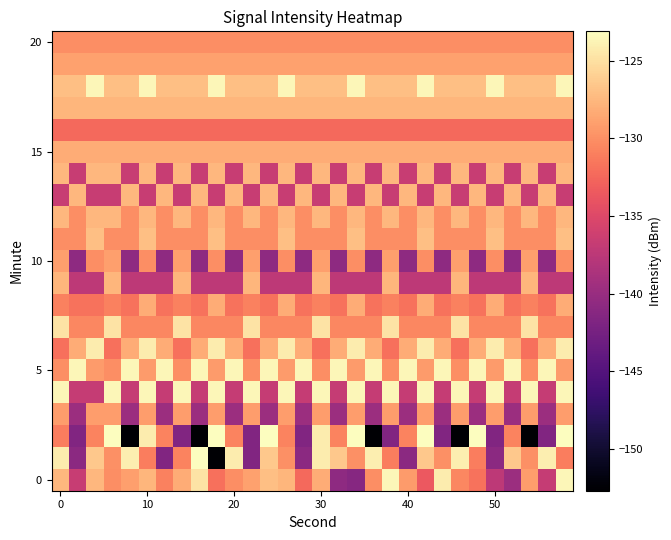

At how many categories does at least one series exceed -142?

30